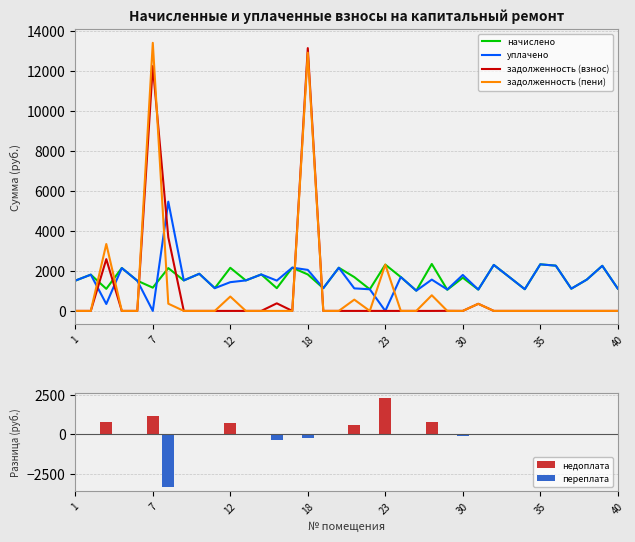

The задолженность (пени) series shows -8593.4 at 32. True or false?

False